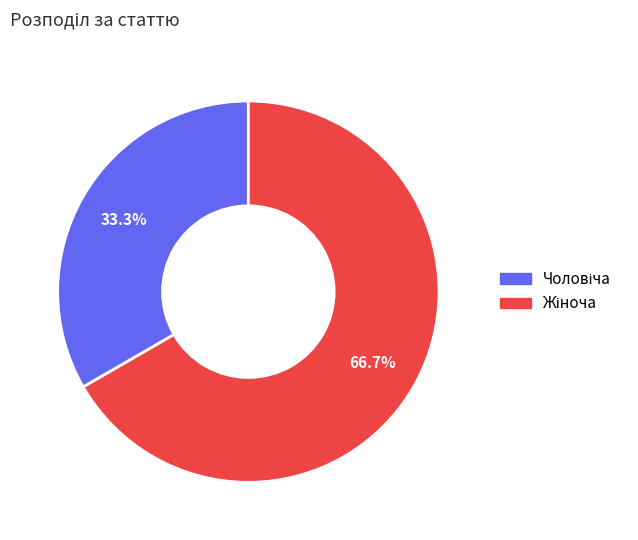

Does any single category account for the majority?

Yes